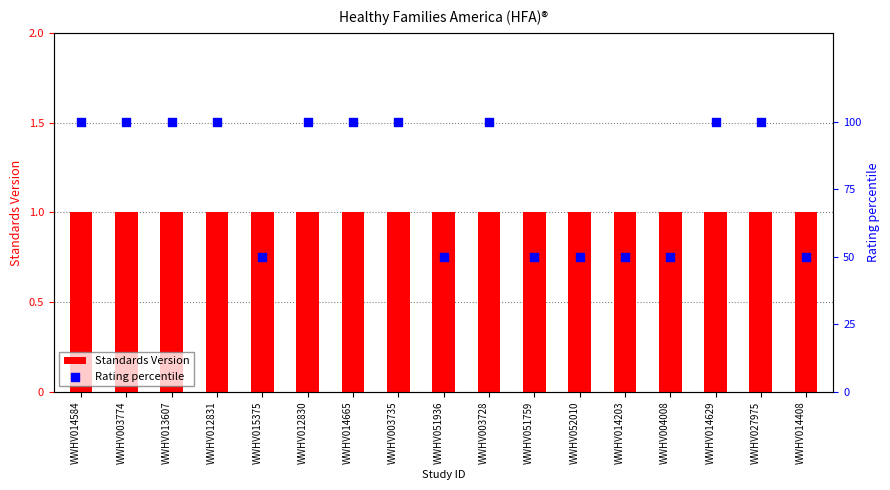

What is the total value across all series at WWHV051759?

51